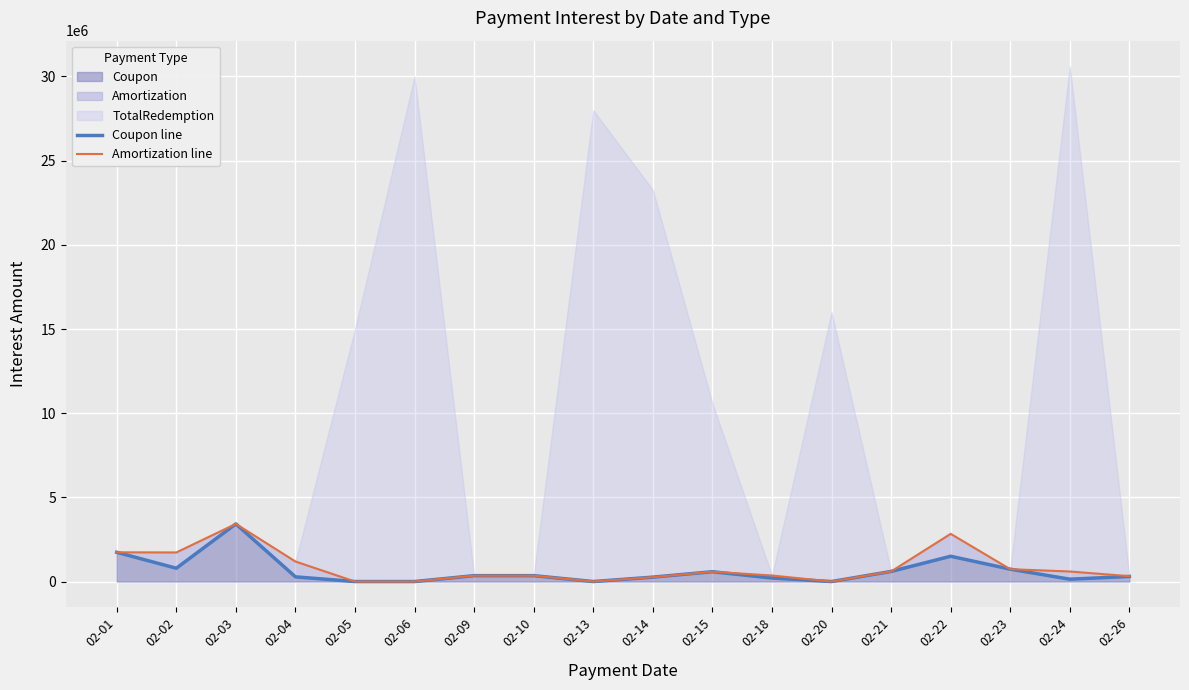

Reading left to right, what are all the values shown in this chart?

Coupon line: 1737500.0	791193.8	3424250.0	278988.3	0.0	0.0	350000.0	350000.0	0.0	262500.0	583491.8	209677.9	0.0	600000.0	1502859.4	734567.6	139377.0	303182.3
Amortization line: 1737500.0	1728693.8	3424250.0	1190446.6	0.0	0.0	350000.0	350000.0	0.0	262500.0	583491.8	358273.7	0.0	600000.0	2834109.4	734567.6	598231.1	320353.9